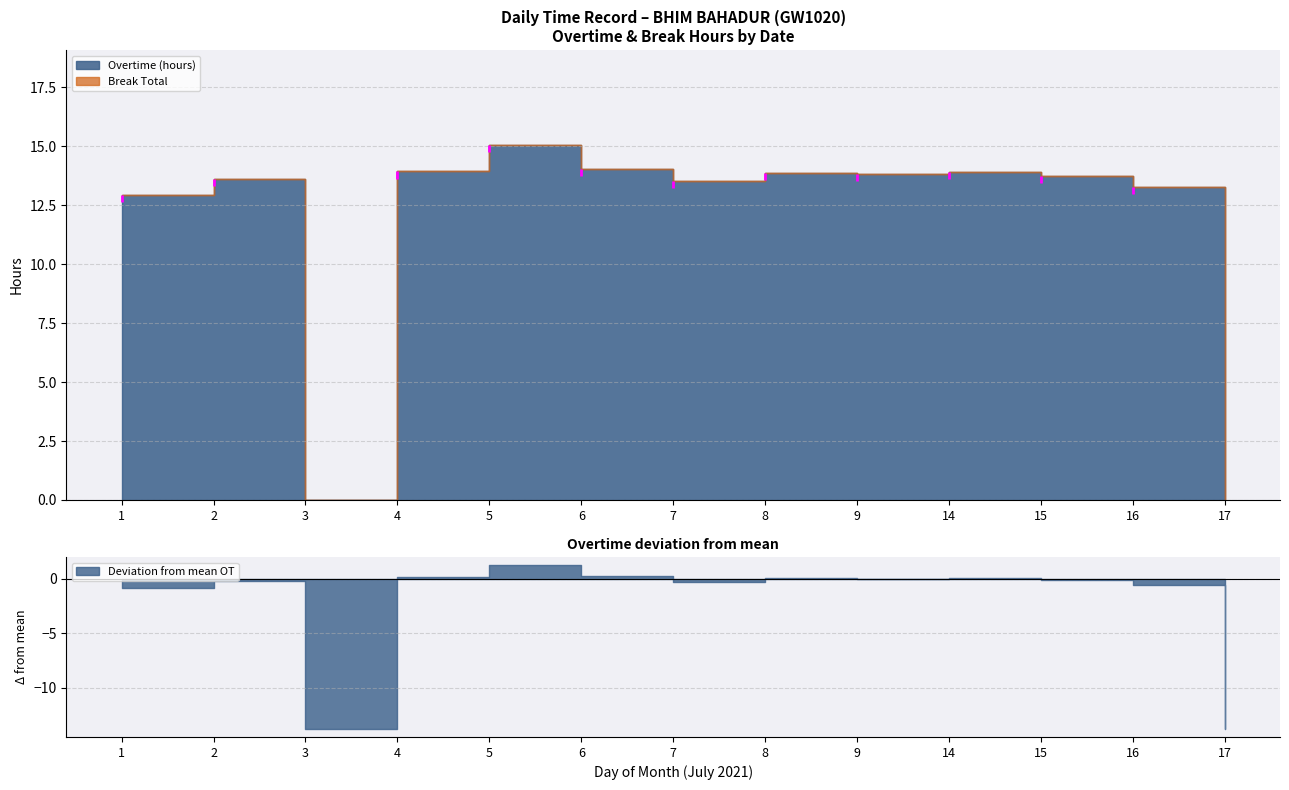

Reading left to right, list all the values displayed in this chart.

Overtime (hours): 1=12.9	2=13.6	3=0.0	4=13.9	5=15.1	6=14.0	7=13.5	8=13.9	9=13.8	14=13.9	15=13.7	16=13.3	17=0.0
Break Total: 1=0.0	2=0.0	3=0.0	4=0.0	5=0.0	6=0.0	7=0.0	8=0.0	9=0.0	14=0.0	15=0.0	16=0.0	17=0.0